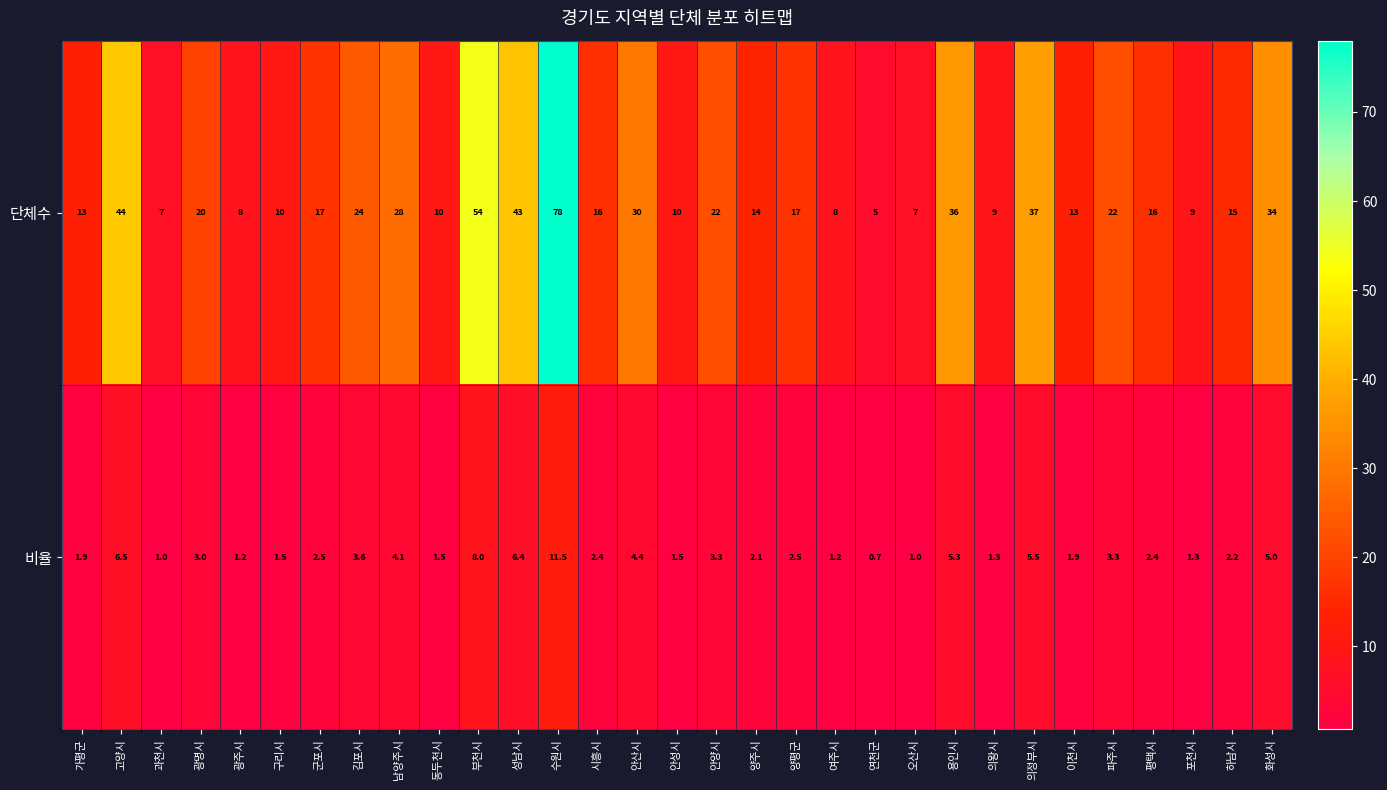

List the series in order of their peak value, lowest first.

비율, 단체수